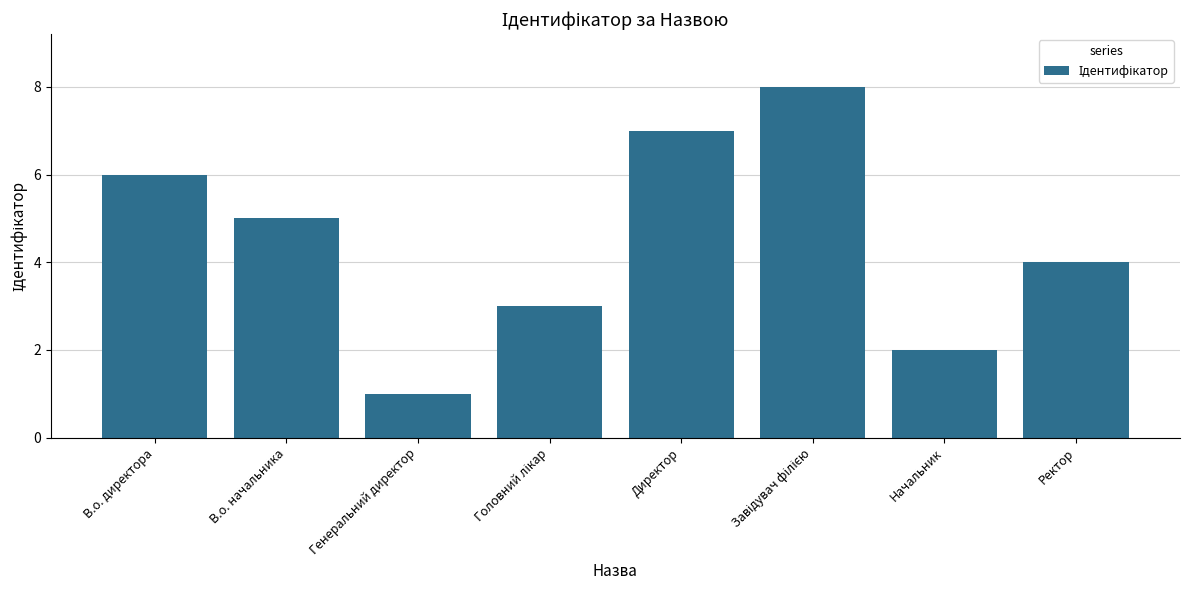

Count the values in the range 3 to 7.

5